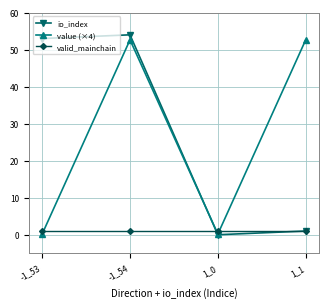

What is the label of the 3rd point from the right?

-1_54